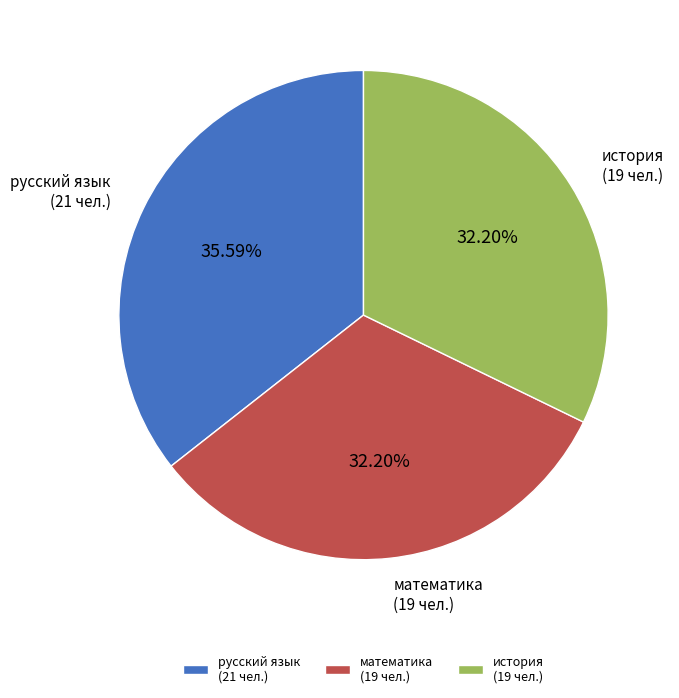

Is there any slice that represents more than half of the pie?

No